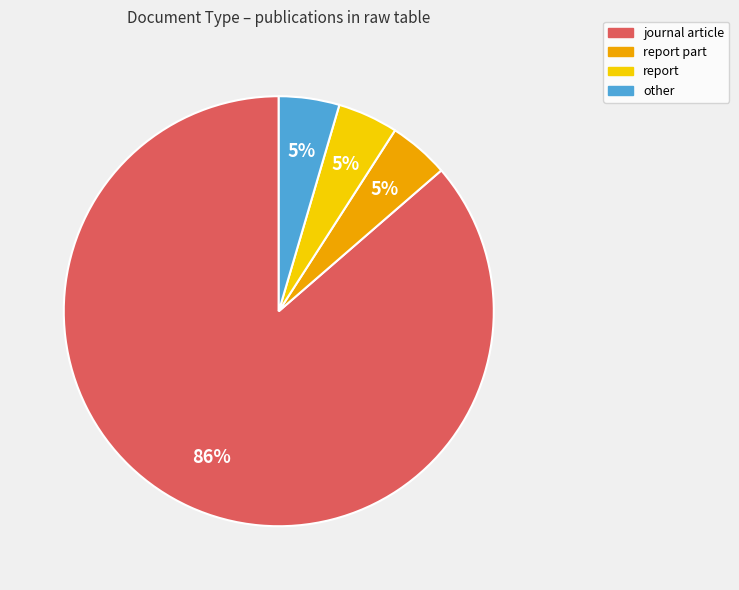

To the nearest percent, what is the average slice percentage?

25%